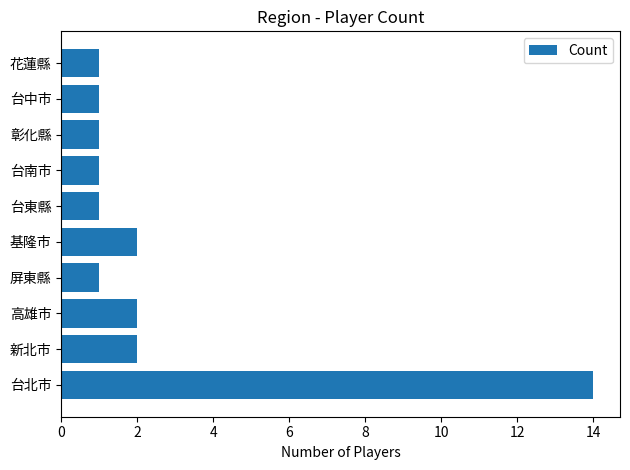

What is the change in value from 台北市 to 彰化縣?

-13